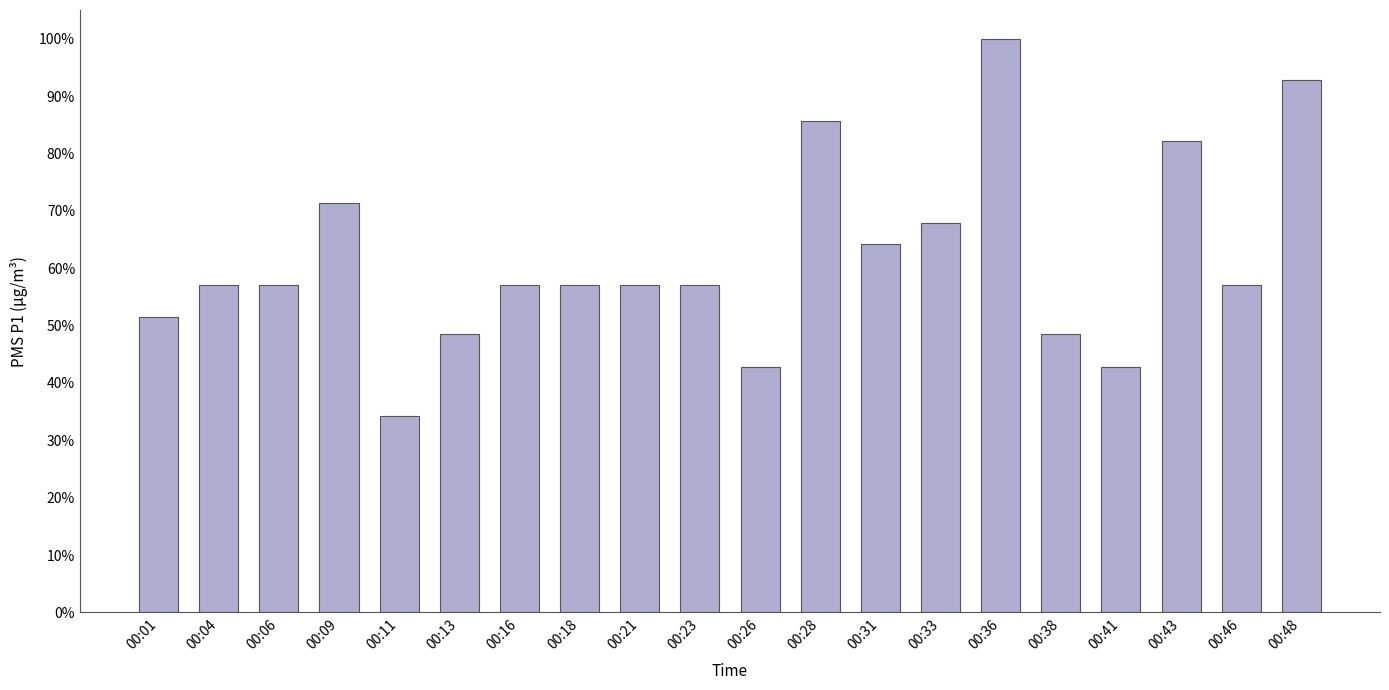

What is the maximum value shown in the chart?

1.0